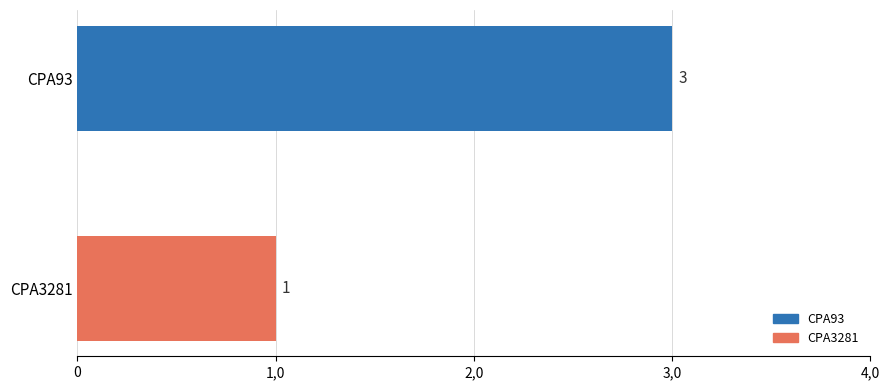

Does the chart contain any negative values?

No